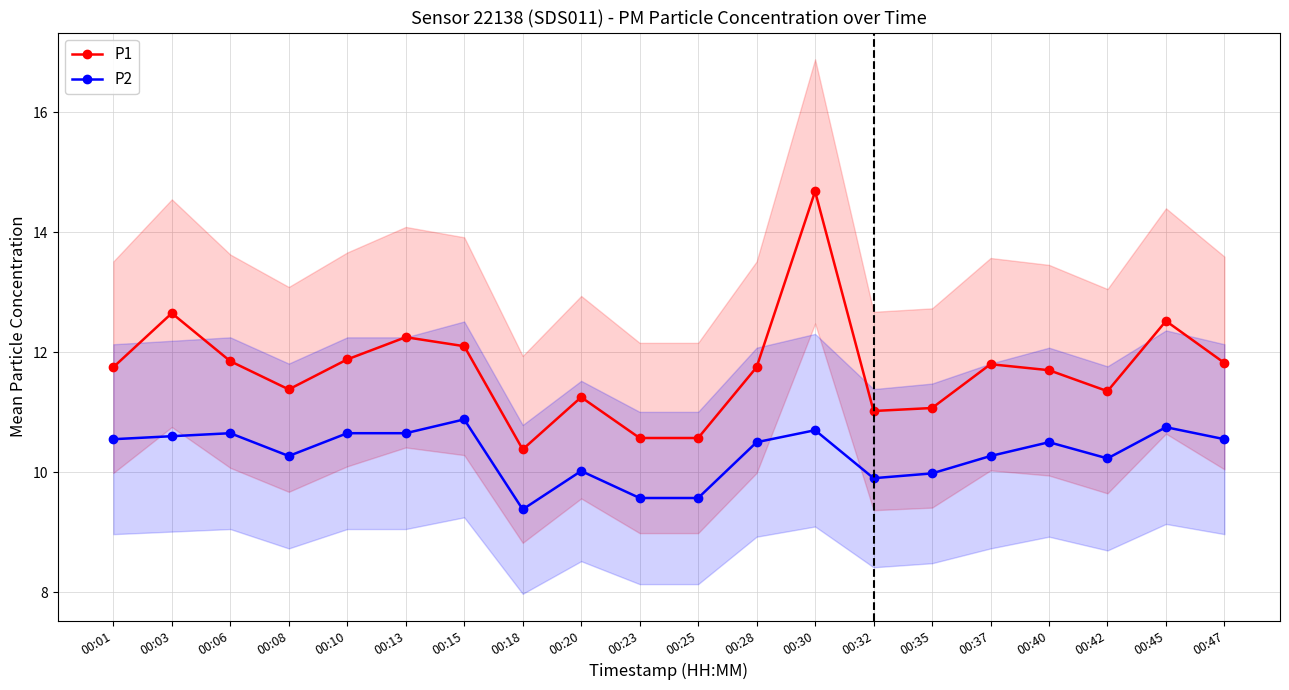

At how many categories does at least one series exceed 10?

20